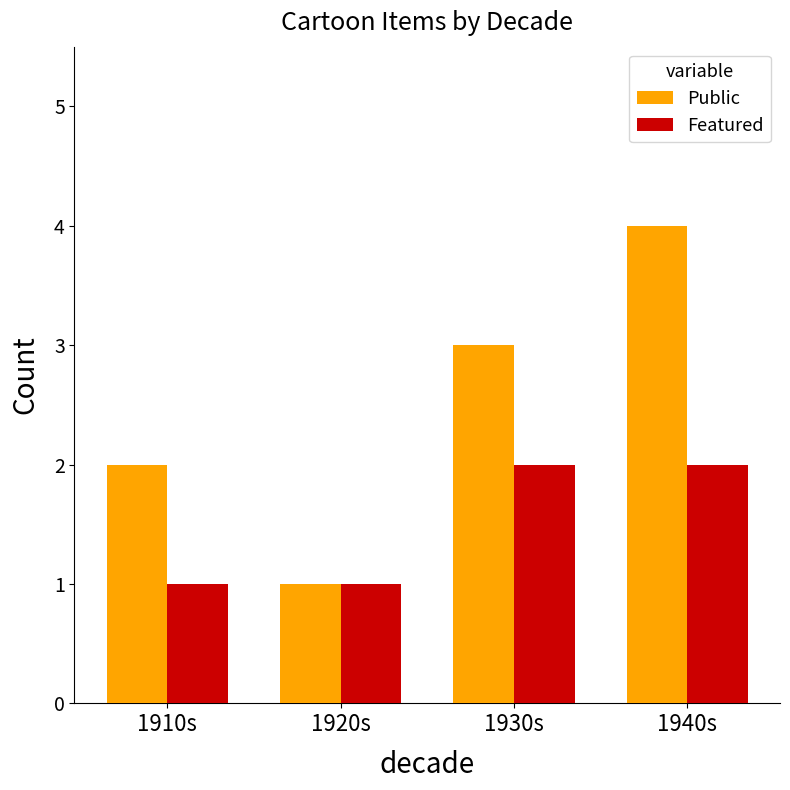

What is the label of the 4th bar from the left?

1940s